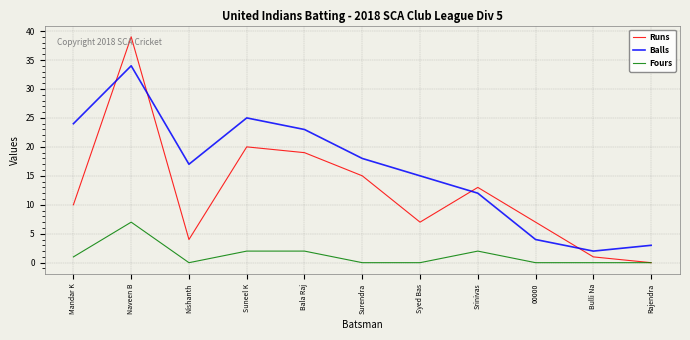

What is the lowest value of the Balls series?

2